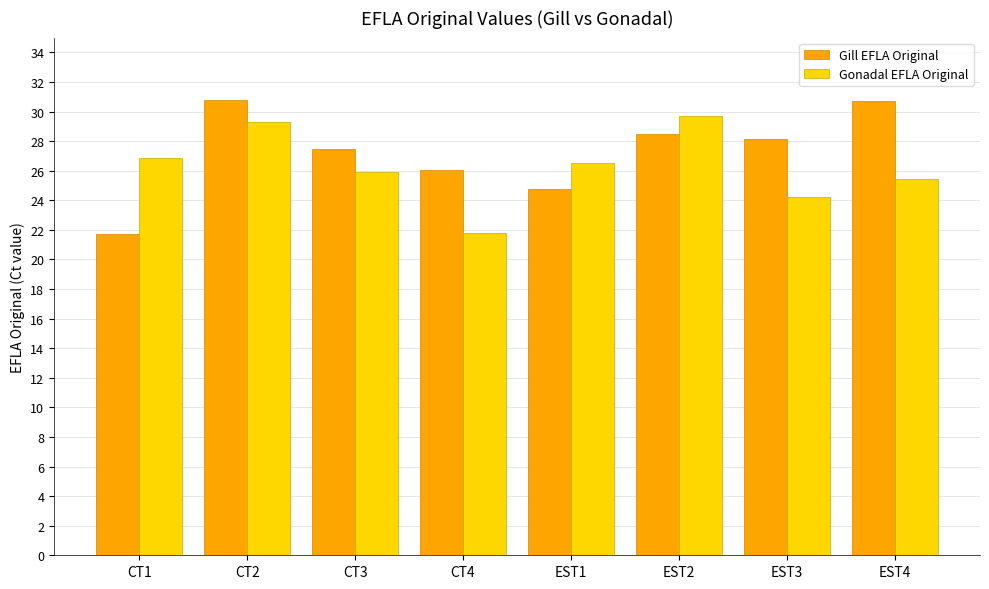

What is the spread (max minus min) of values at CT4?

4.3